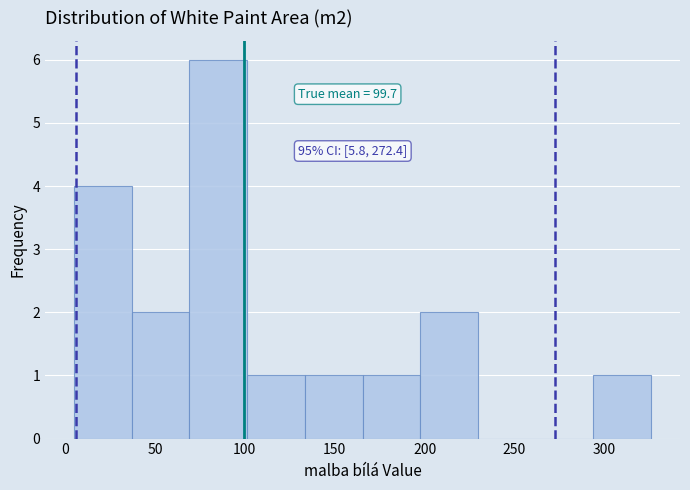

Which range on the x-axis has the tallest bar?

70 to 100